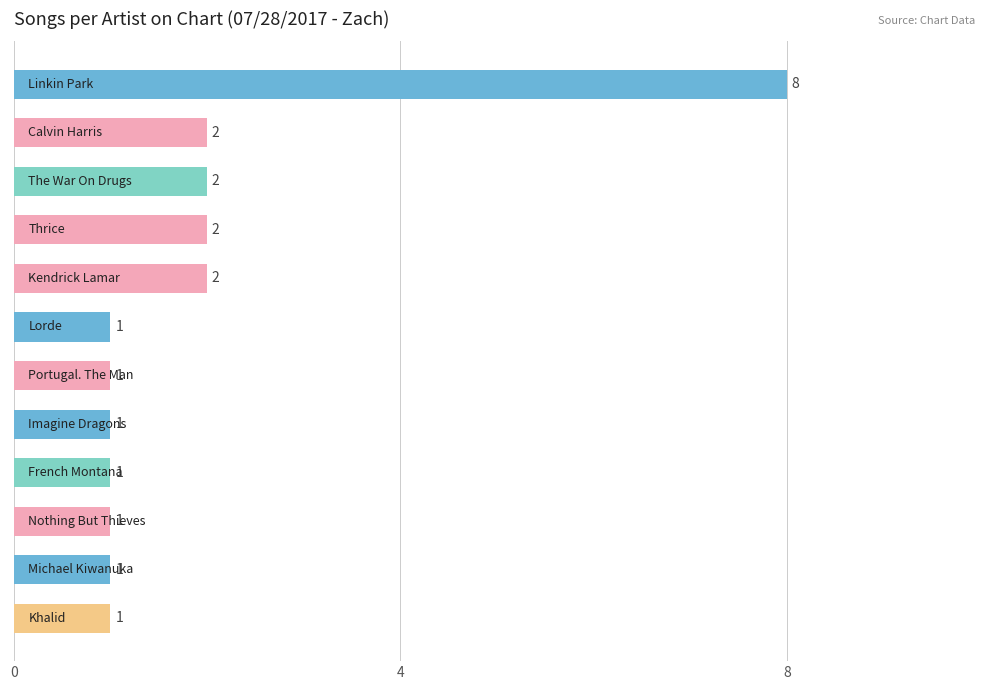

Reading bottom to top, list all the values displayed in this chart.

1	1	1	1	1	1	1	2	2	2	2	8